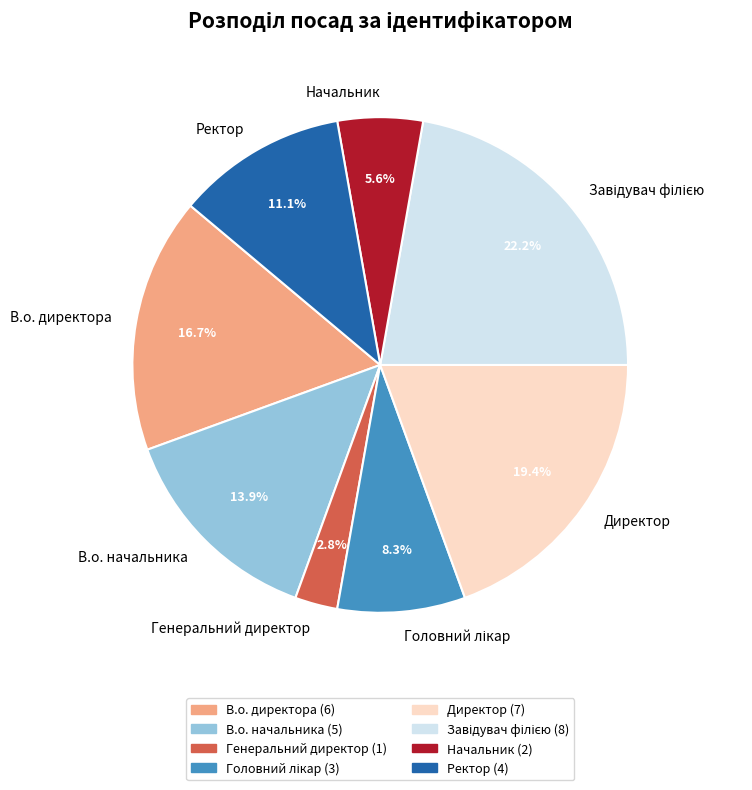

What portion of the pie excludes Директор?

80.6%